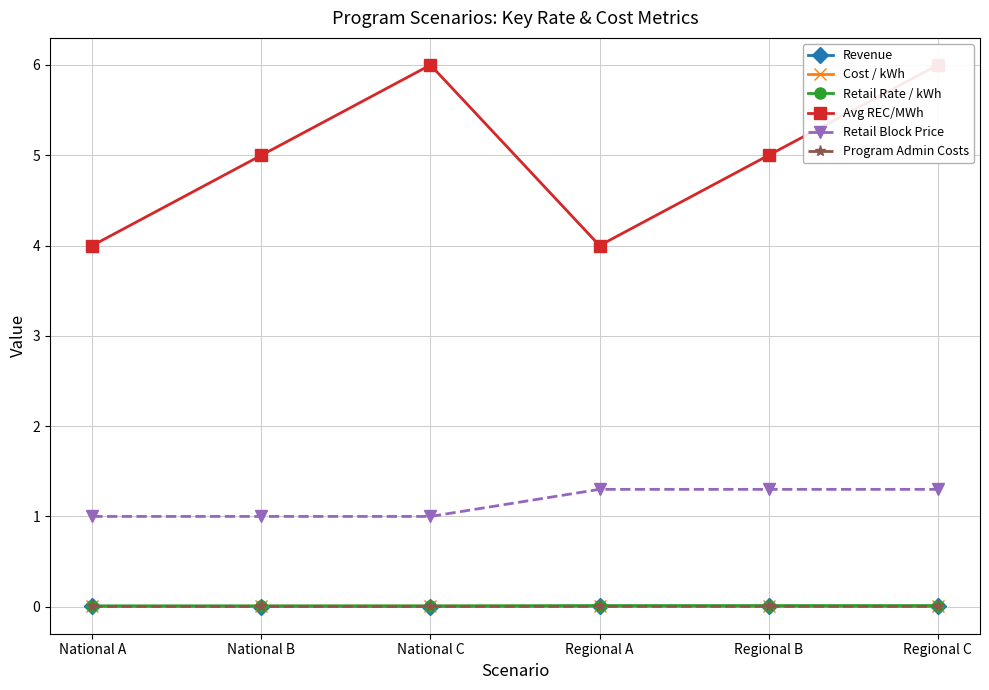

At National C, list the series in order from largest to smallest.

Avg REC/MWh, Retail Block Price, Retail Rate / kWh, Cost / kWh, Program Admin Costs, Revenue